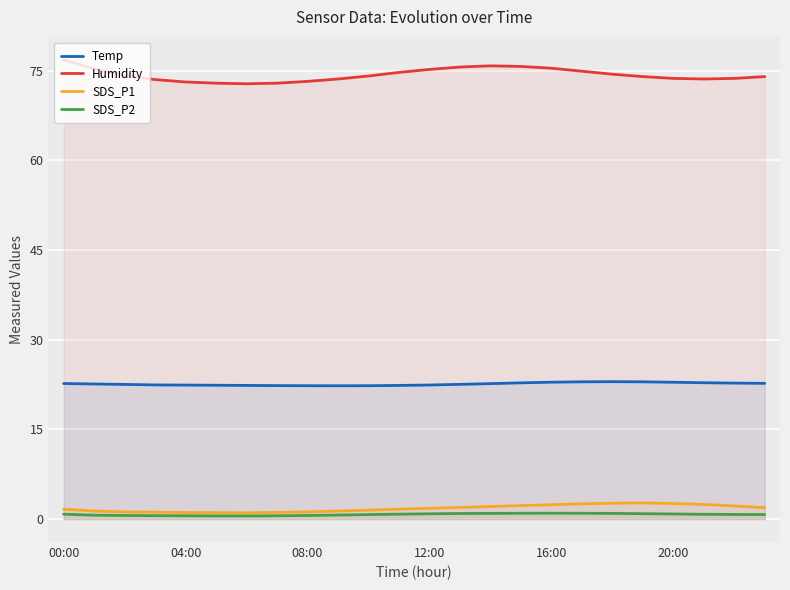

True or false: SDS_P1 has more than 1 points higher than both neighbors.

False